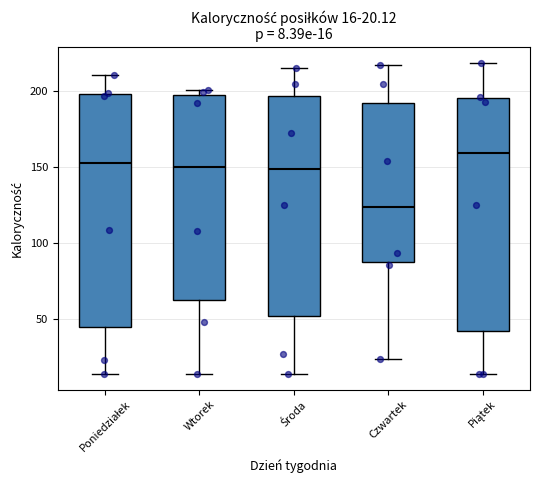

Which box has the highest median line?

Piątek